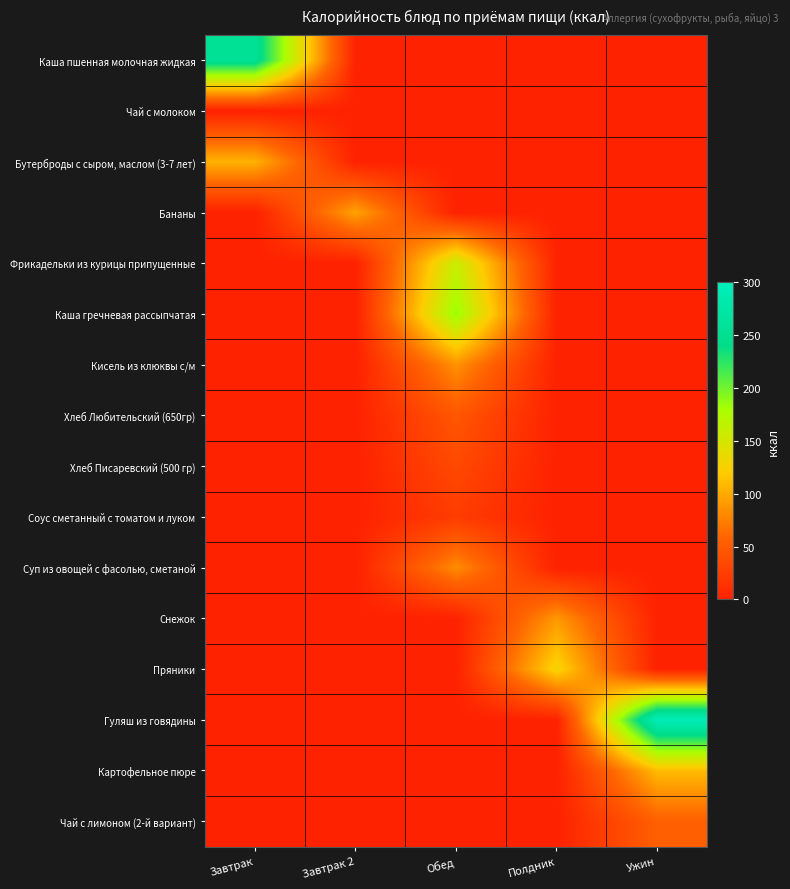

Rank the series by their maximum value, from highest to lowest.

Гуляш из говядины, Каша пшенная молочная жидкая, Каша гречневая рассыпчатая, Фрикадельки из курицы припущенные, Пряники, Картофельное пюре, Бутерброды с сыром, маслом (3-7 лет), Бананы, Снежок, Кисель из клюквы с/м, Суп из овощей с фасолью, сметаной, Чай с лимоном (2-й вариант), Хлеб Любительский (650гр), Хлеб Писаревский (500 гр), Соус сметанный с томатом и луком, Чай с молоком